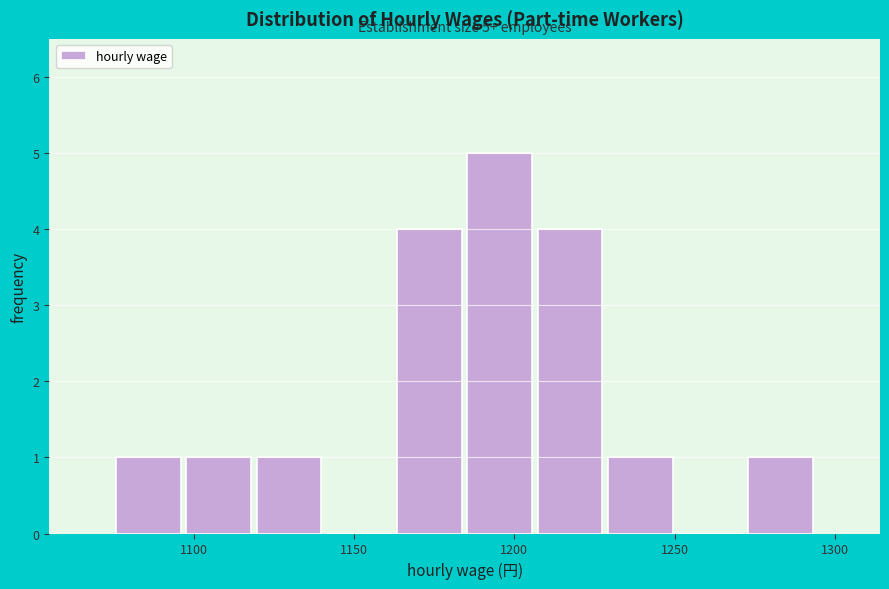

Over which range of the x-axis is the bar tallest?

1185 to 1205